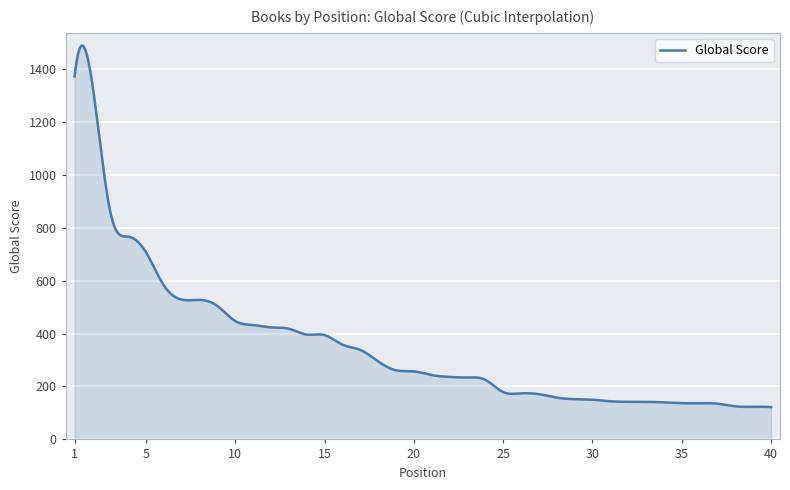

What is the minimum value shown in the chart?

122.0